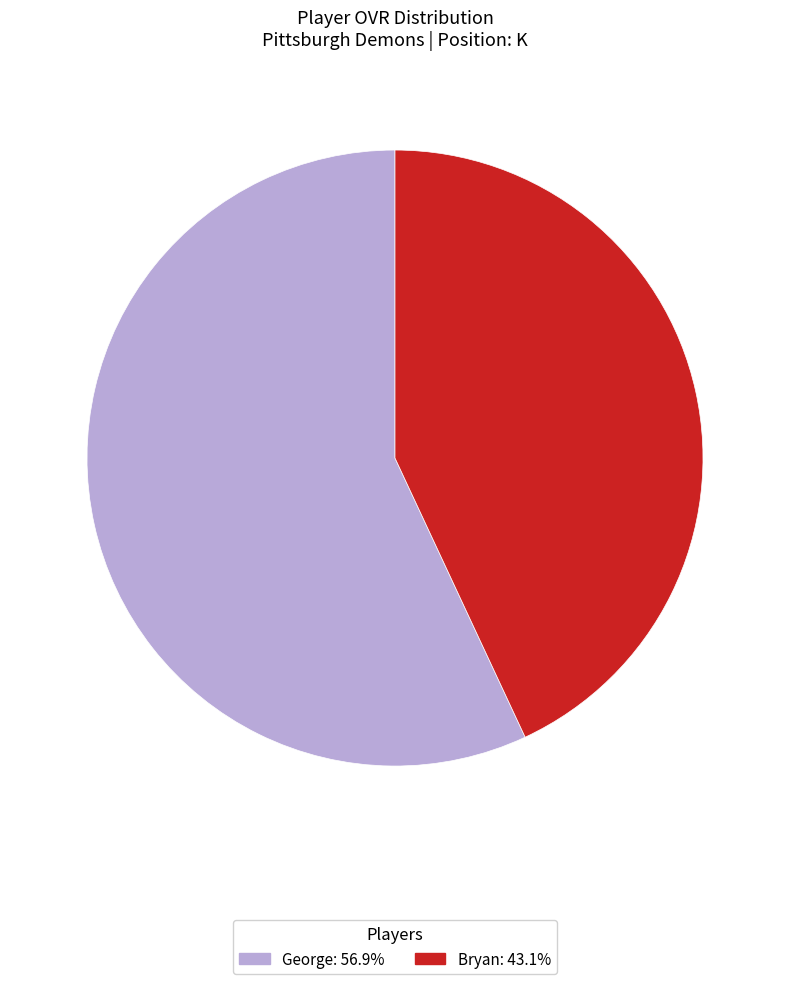

Is it true that Bryan is 43% of the pie?

True